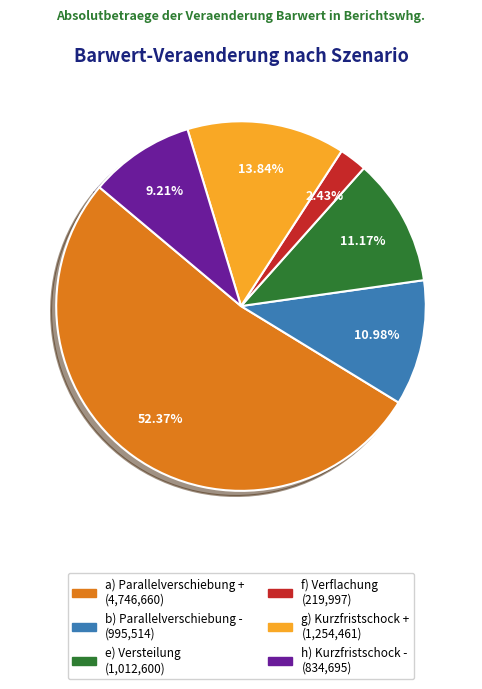

Between f) Verflachung and a) Parallelverschiebung +, which is larger?

a) Parallelverschiebung +